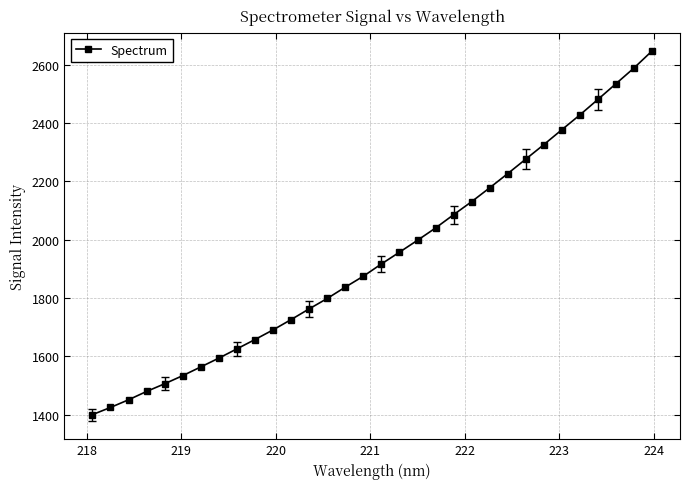

What is the sum of all values?

62124.4